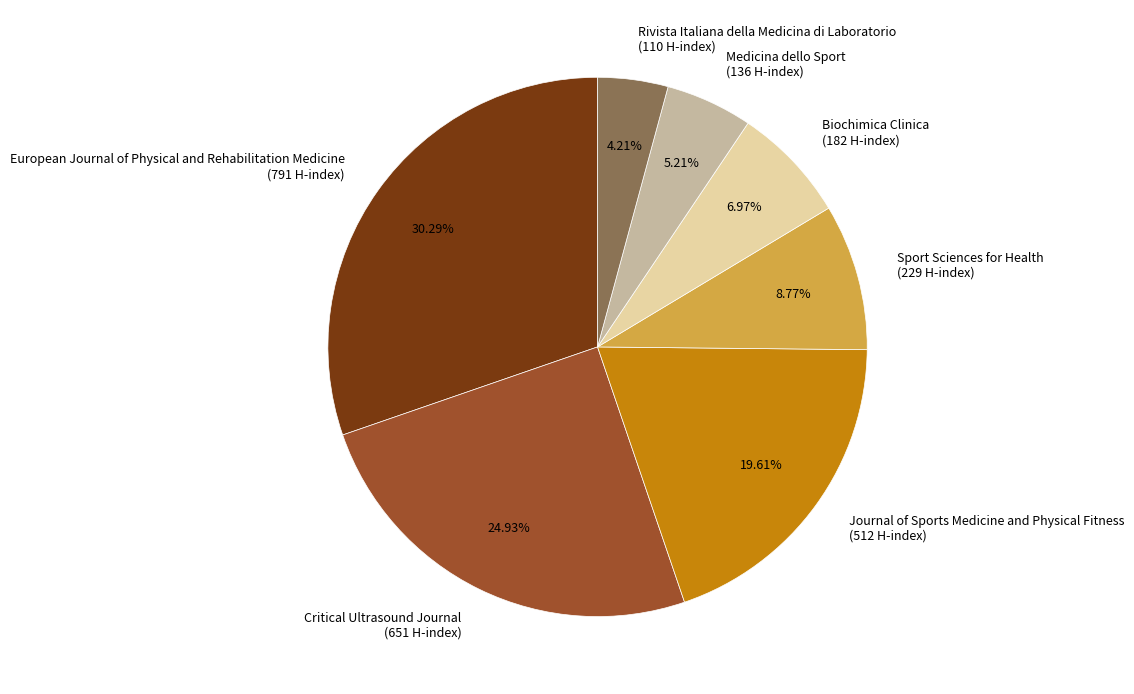

Approximately how many times larger is the value at Sport Sciences for Health (229 H-index) compared to Rivista Italiana della Medicina di Laboratorio (110 H-index)?

2.1